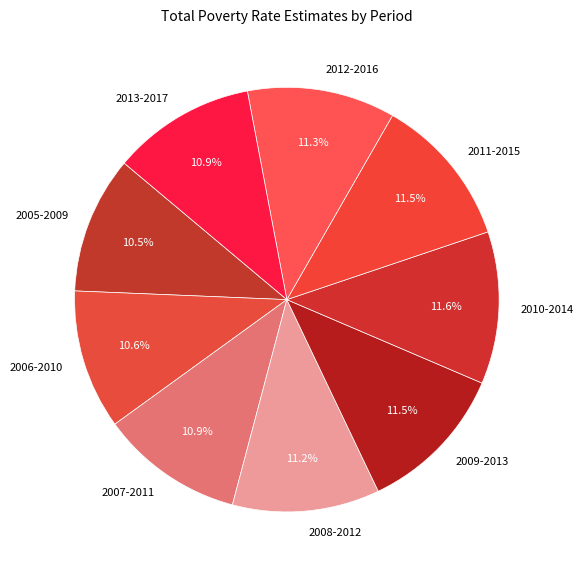

What is the ratio of the value at 2011-2015 to the value at 2007-2011?

1.1